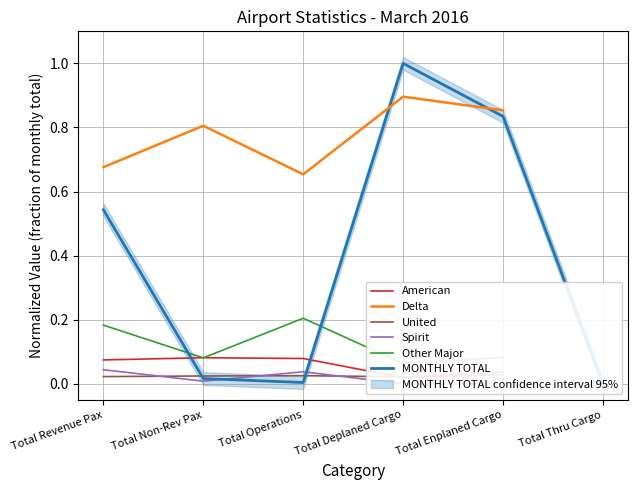

Which category has the highest value in the United series?

Total Enplaned Cargo